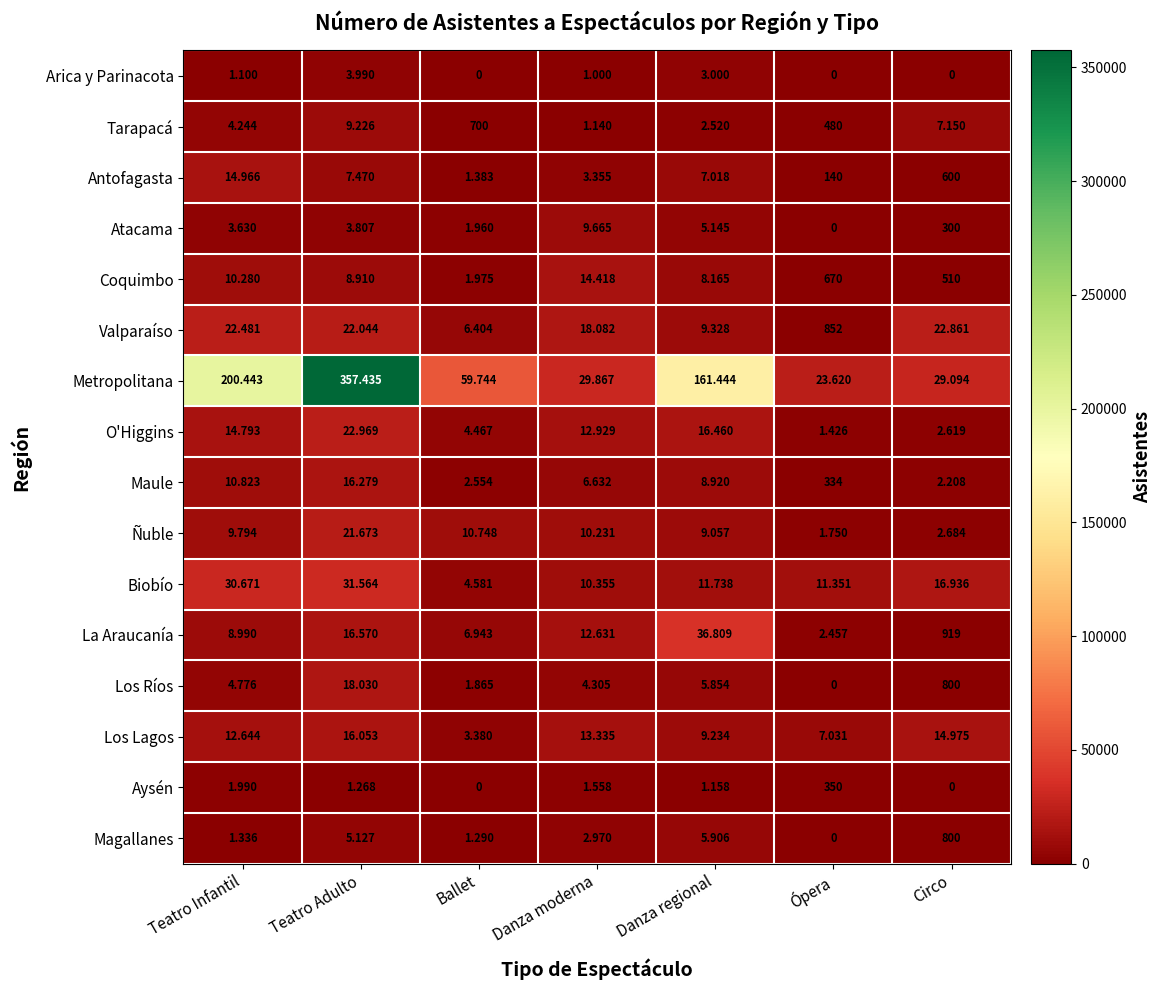

At which category is the sum across all series the highest?

Teatro Adulto